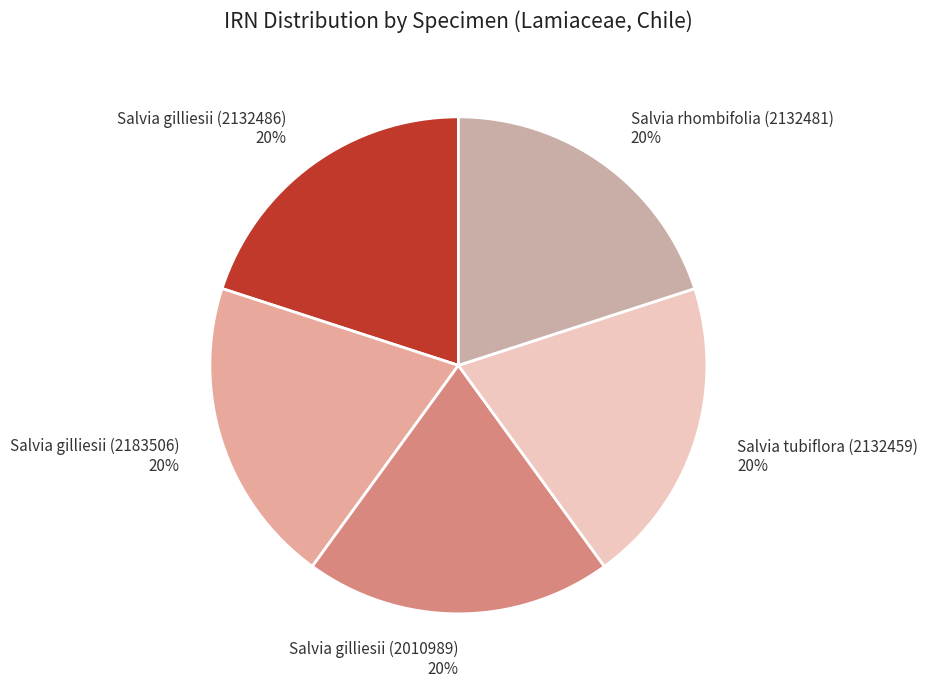

To the nearest percent, what portion does Salvia tubiflora (2132459) represent?

20%